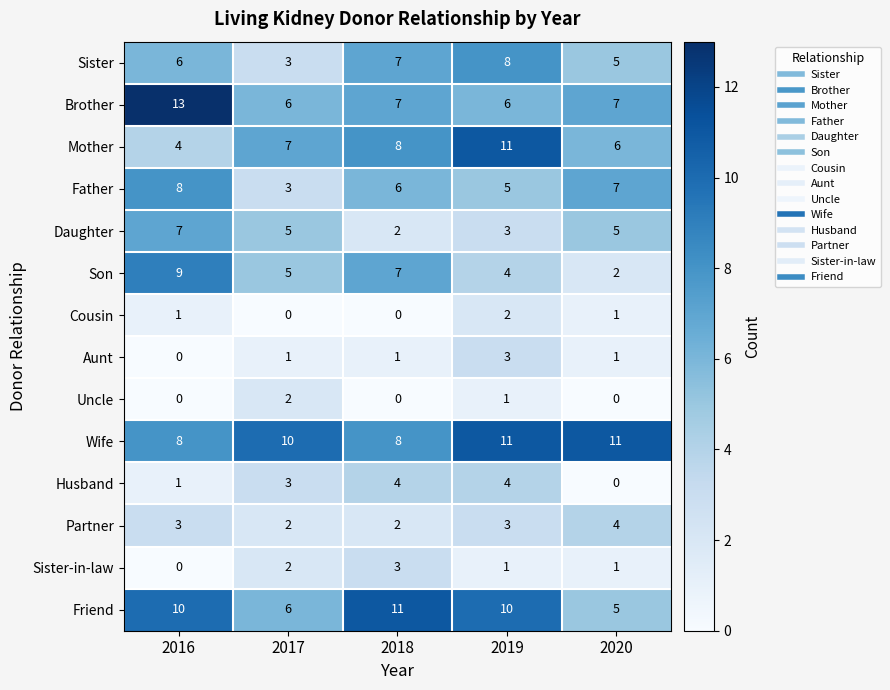

Which series has the largest total across all categories?

Wife